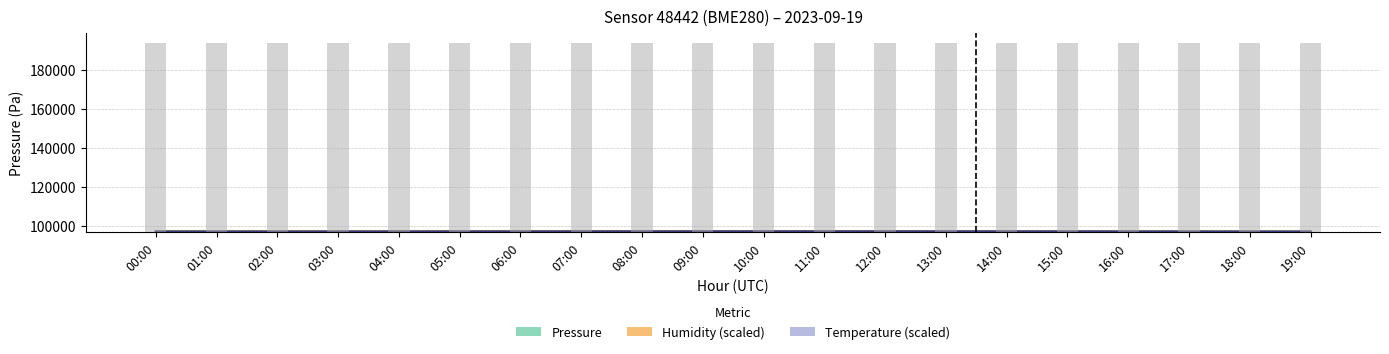

What is the label of the 12th bar from the left?

11:00